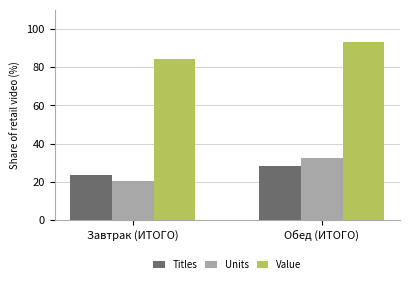

The Units series shows 13.2 at Завтрак (ИТОГО). True or false?

False